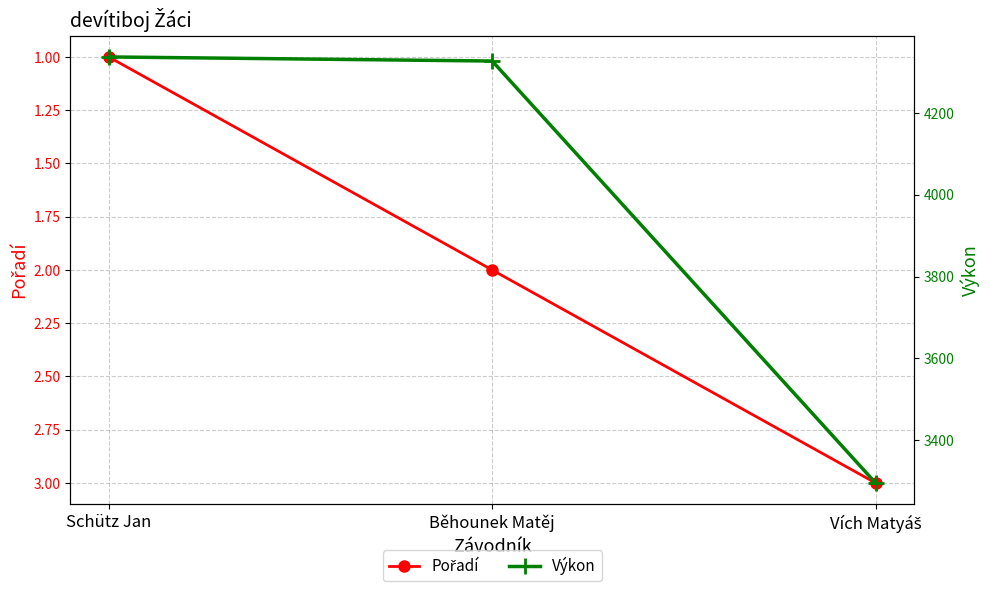

At which category is the sum across all series the highest?

Schütz Jan